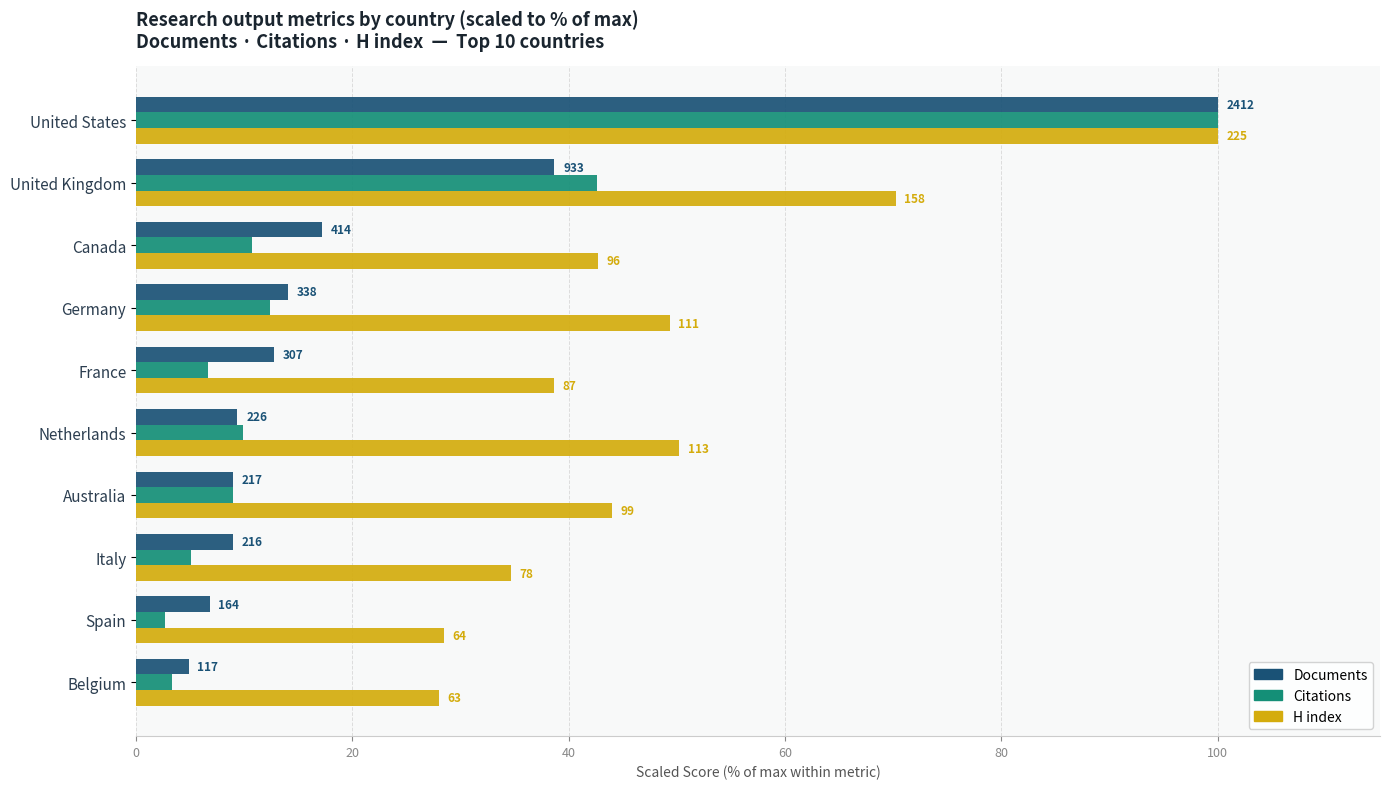

List the series in order of their peak value, lowest first.

Documents, Citations, H index